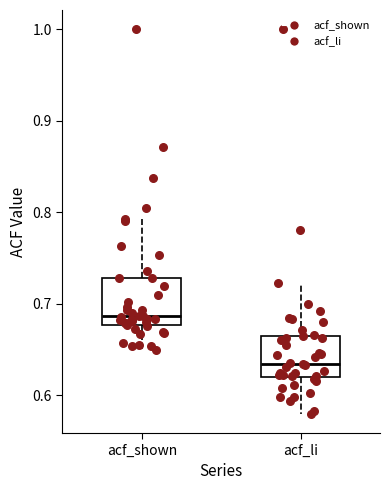

Reading left to right, read every box against the y-axis: the position of its median line, the range the box covers, and the ends of its whiskers. The values are not printed on the chart, so give them approximately, as read against the axis.

acf_shown: median 0.69, box 0.68 to 0.73, whiskers 0.65 to 0.79
acf_li: median 0.63, box 0.62 to 0.67, whiskers 0.58 to 0.72